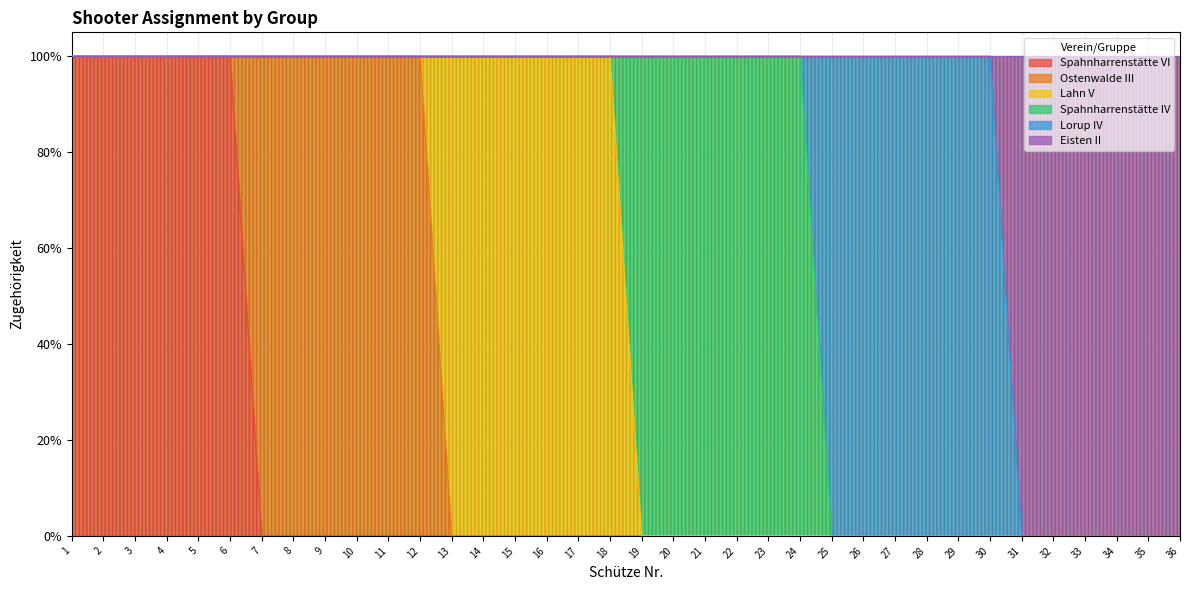

Reading right to left, list all the values displayed in this chart.

Spahnharrenstätte VI: 0	0	0	0	0	0	0	0	0	0	0	0	0	0	0	0	0	0	0	0	0	0	0	0	0	0	0	0	0	0	1	1	1	1	1	1
Ostenwalde III: 0	0	0	0	0	0	0	0	0	0	0	0	0	0	0	0	0	0	0	0	0	0	0	0	1	1	1	1	1	1	0	0	0	0	0	0
Lahn V: 0	0	0	0	0	0	0	0	0	0	0	0	0	0	0	0	0	0	1	1	1	1	1	1	0	0	0	0	0	0	0	0	0	0	0	0
Spahnharrenstätte IV: 0	0	0	0	0	0	0	0	0	0	0	0	1	1	1	1	1	1	0	0	0	0	0	0	0	0	0	0	0	0	0	0	0	0	0	0
Lorup IV: 0	0	0	0	0	0	1	1	1	1	1	1	0	0	0	0	0	0	0	0	0	0	0	0	0	0	0	0	0	0	0	0	0	0	0	0
Eisten II: 1	1	1	1	1	1	0	0	0	0	0	0	0	0	0	0	0	0	0	0	0	0	0	0	0	0	0	0	0	0	0	0	0	0	0	0